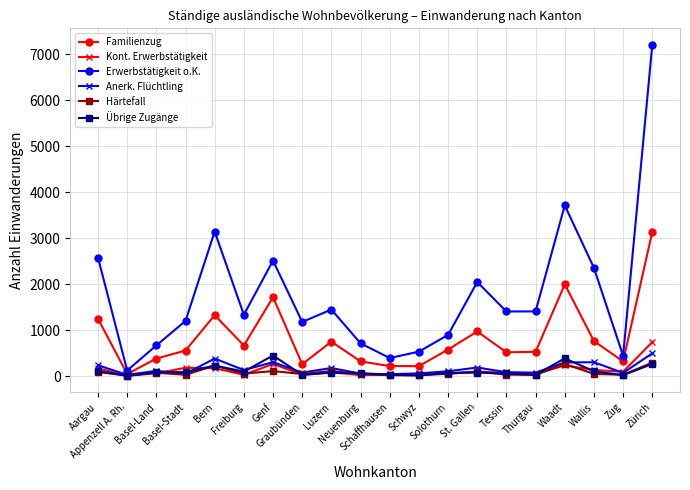

Which category has the highest value across all series?

Zürich